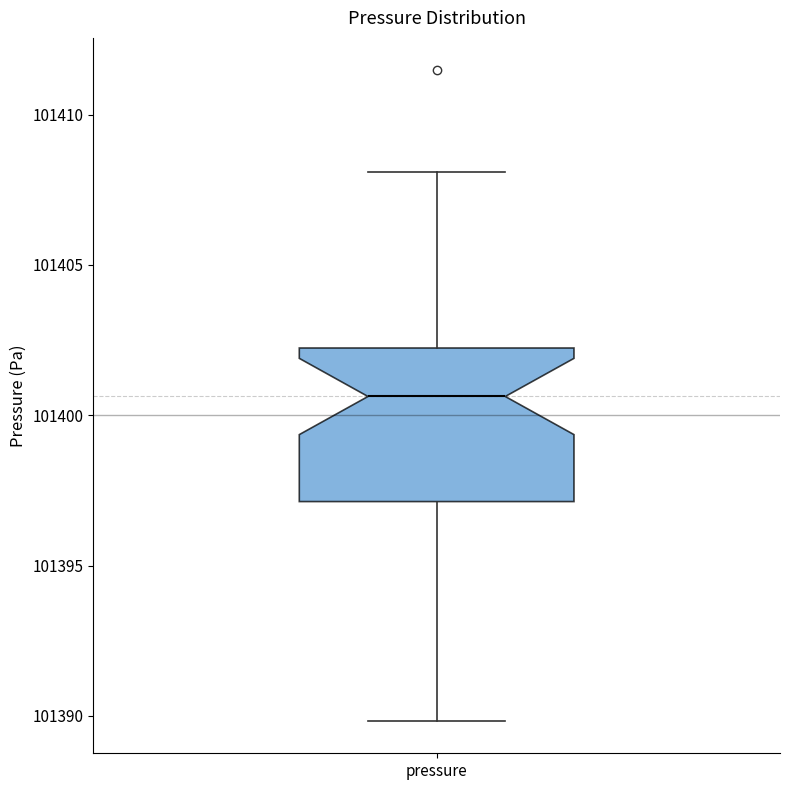

Transcribe this box plot: give where the median line is, the range the box spans, and where the two whiskers end, as read against the y-axis. The values are not printed on the chart, so give them approximately, as read against the axis.

median 101400.5, box 101397.0 to 101402.0, whiskers 101390.0 to 101408.0